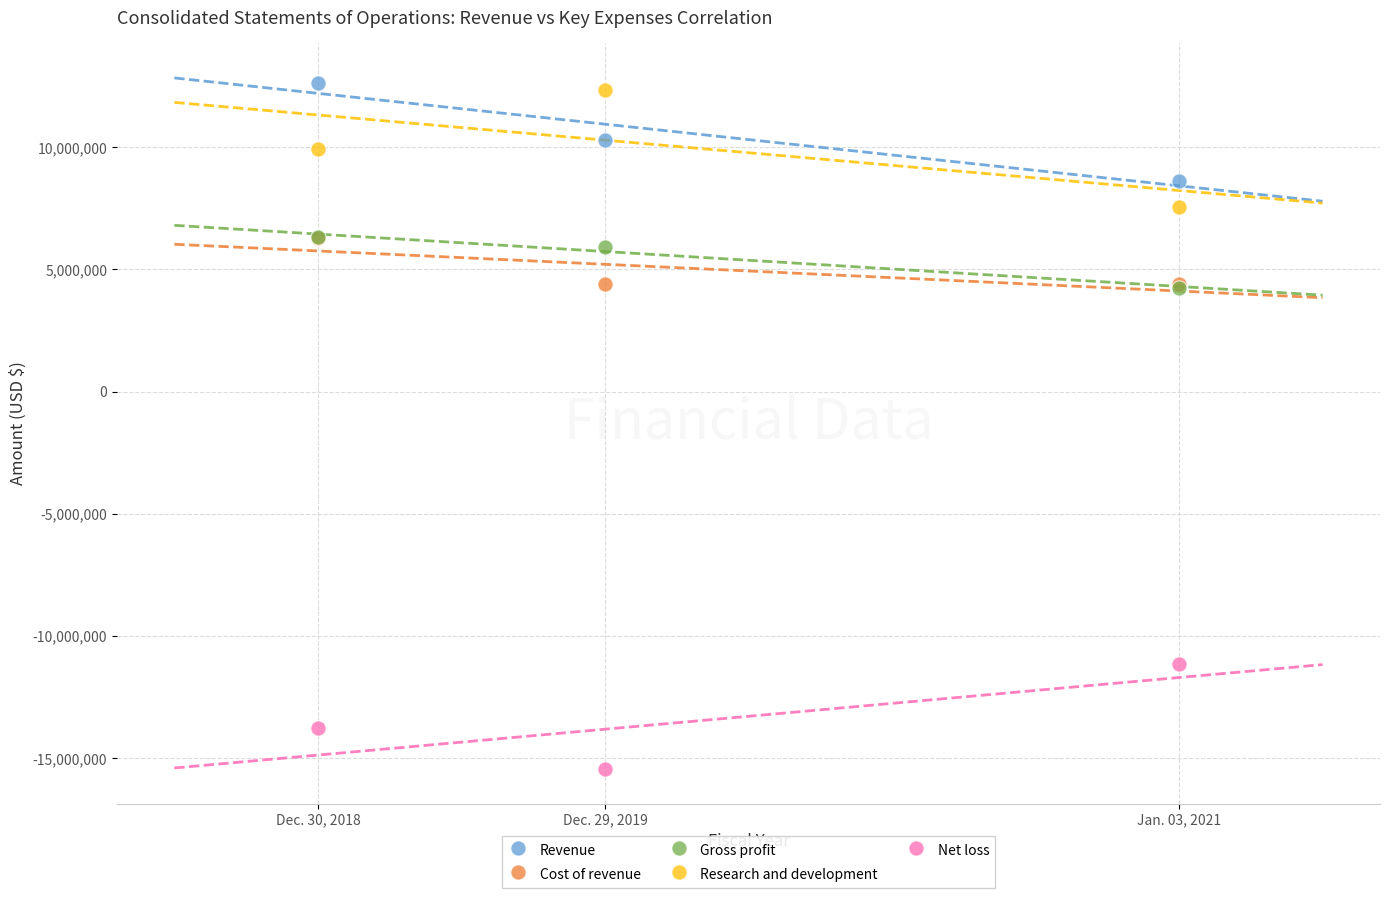

In the Cost of revenue series, what Y value is closest to 5340500?

4405000